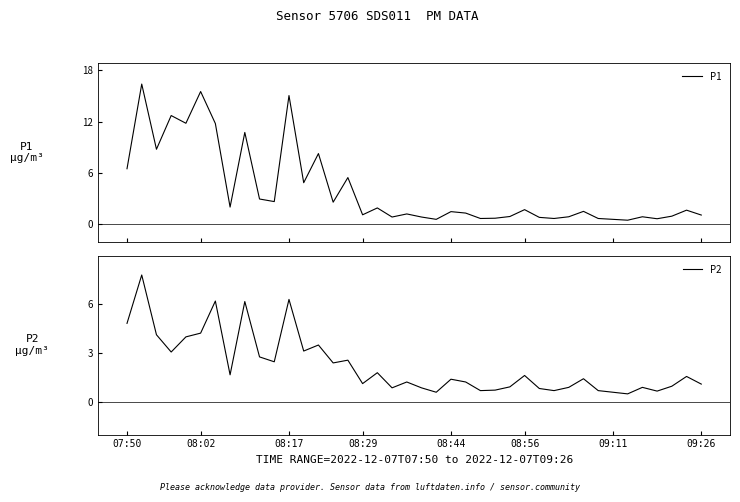

Where does the P2 series first go above 1?

07:50